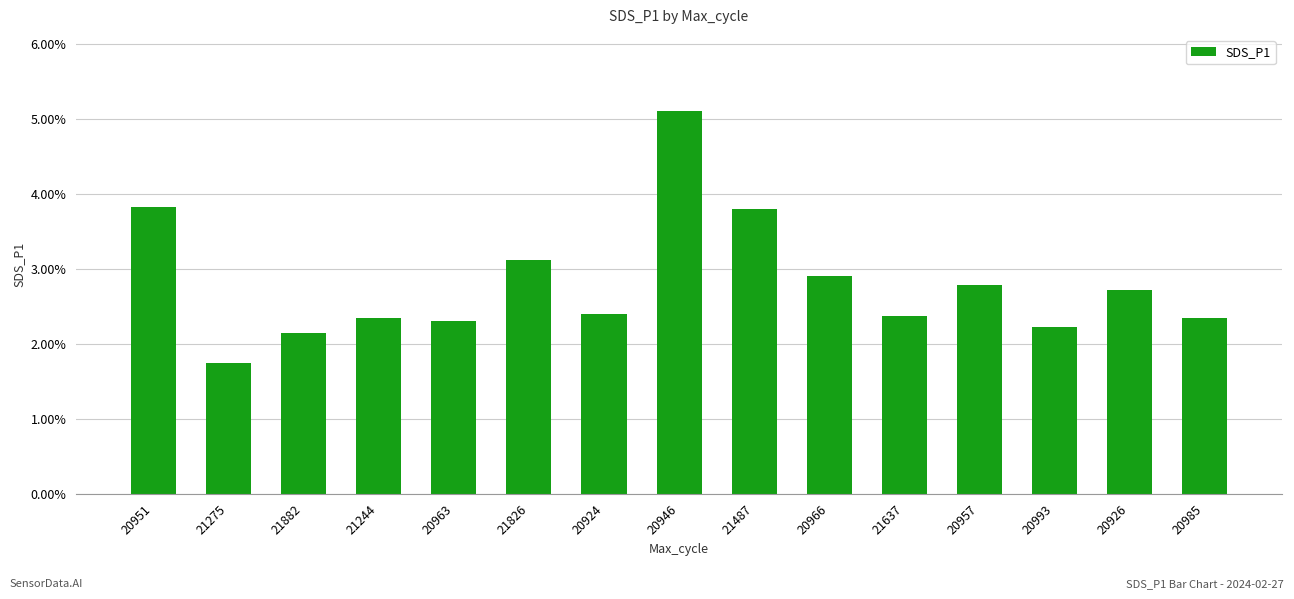

What is the change in value from 20946 to 21637?

-2.7